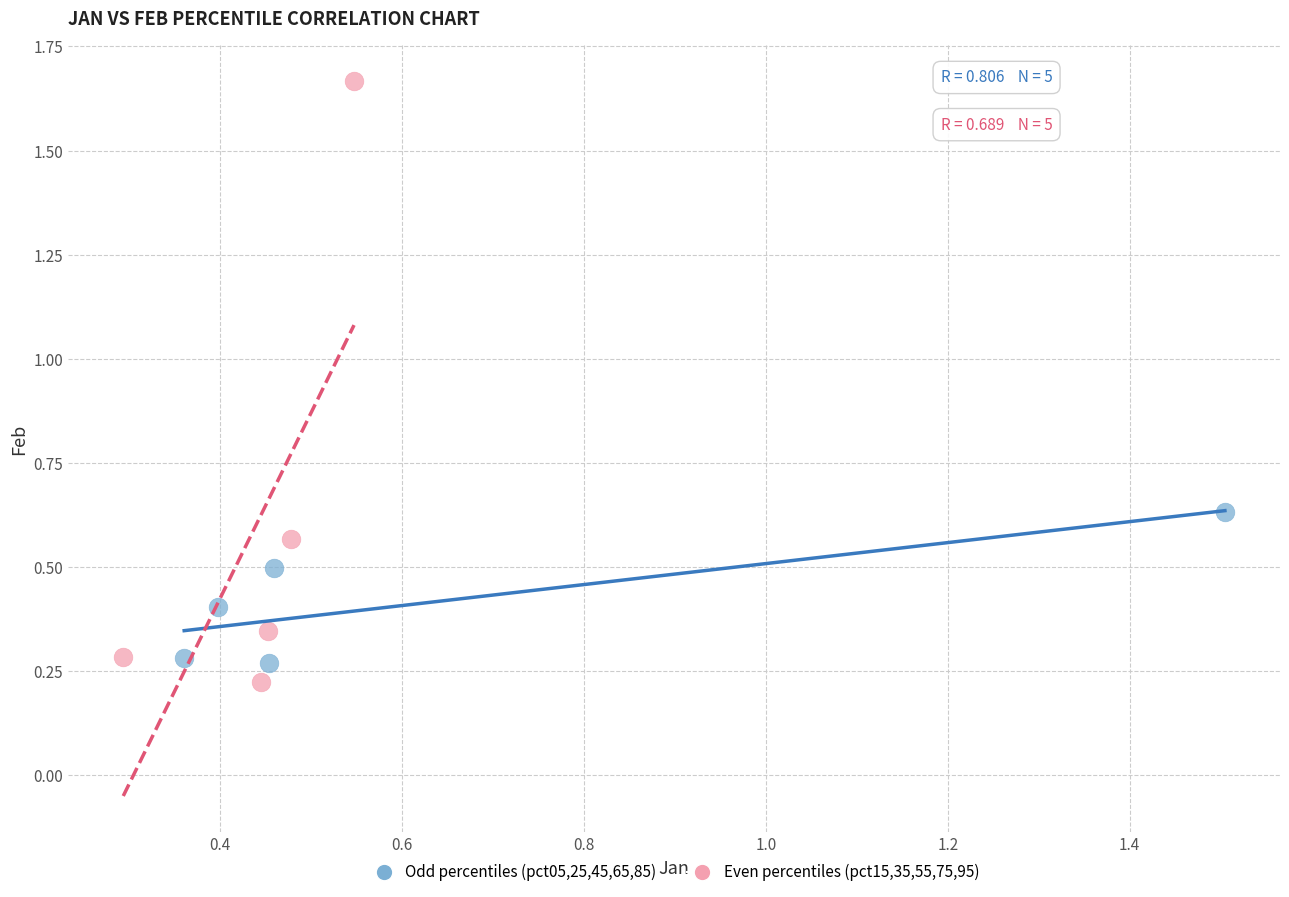

Which series has the widest spread of Y values?

Even percentiles (pct15,35,55,75,95)